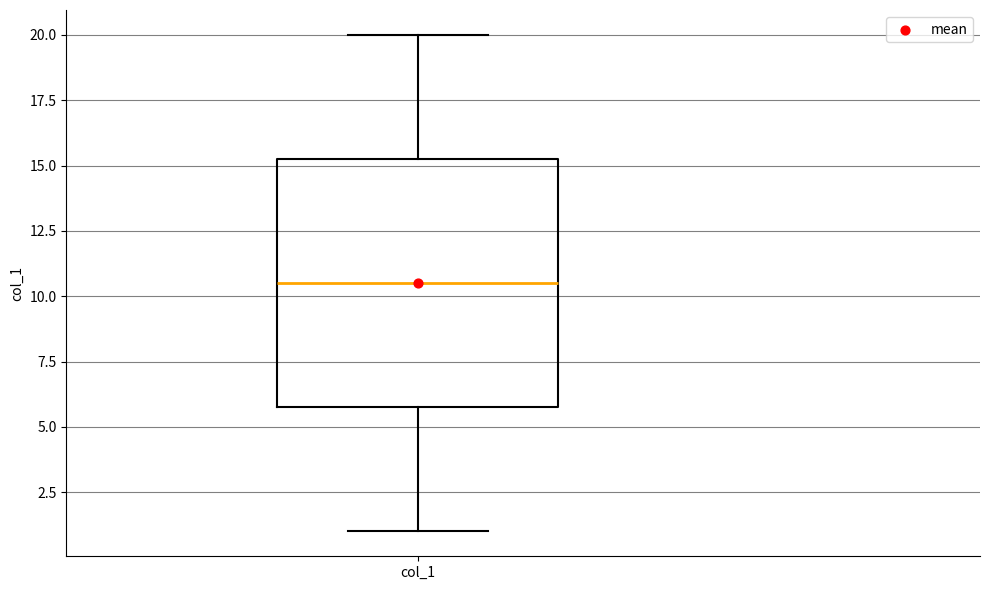

Where does the upper whisker of the box for col_1 end on the y-axis? The values are not printed on the chart, so give them approximately, as read against the axis.

20.0